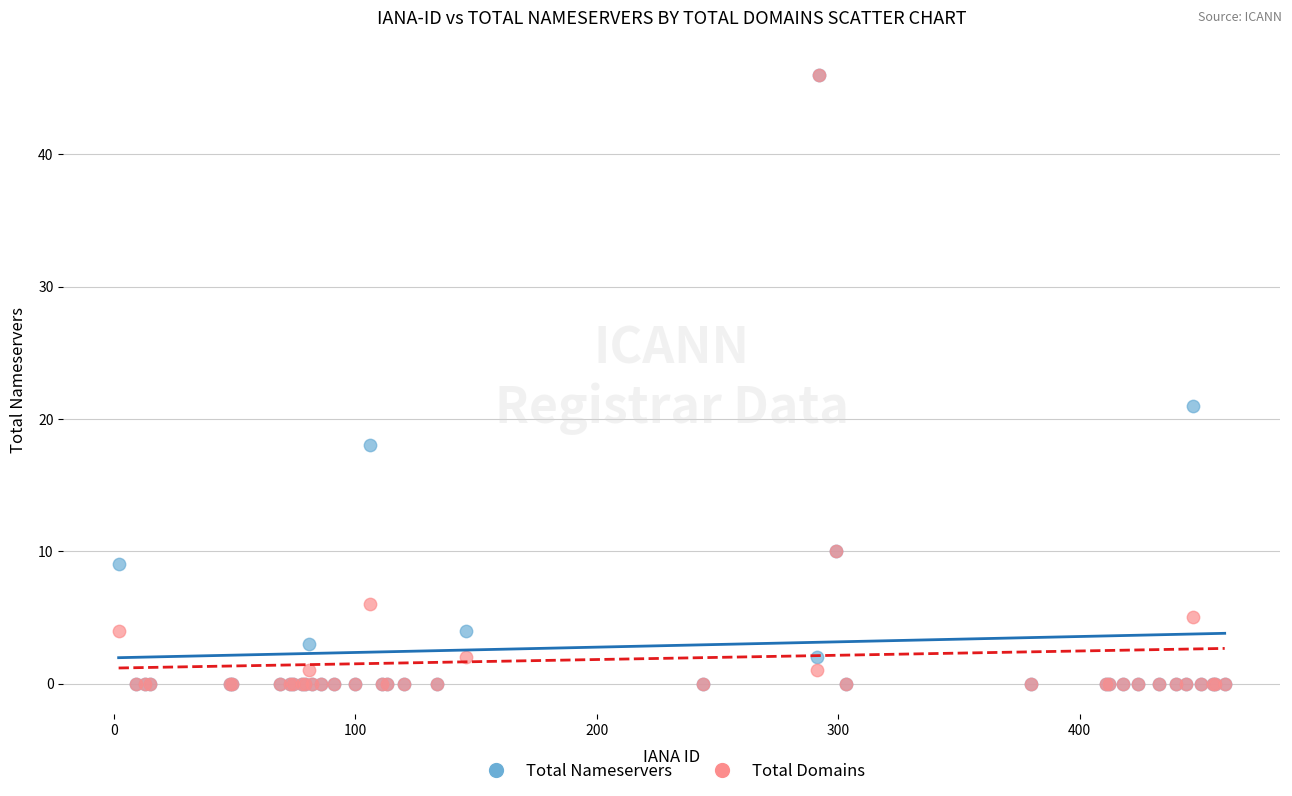

In the Total Domains series, what Y value is closest to 23?

10